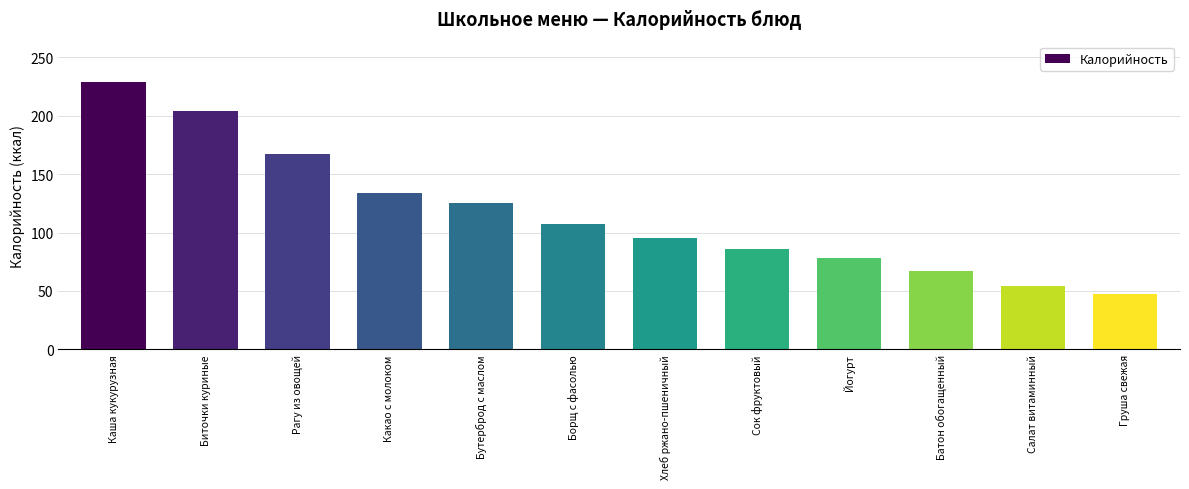

Reading left to right, transcribe all the data shown in this chart.

Каша кукурузная=229	Биточки куриные=204	Рагу из овощей=167	Какао с молоком=134	Бутерброд с маслом=125	Борщ с фасолью=107	Хлеб ржано-пшеничный=95	Сок фруктовый=86	Йогурт=78	Батон обогащенный=67	Салат витаминный=54	Груша свежая=47